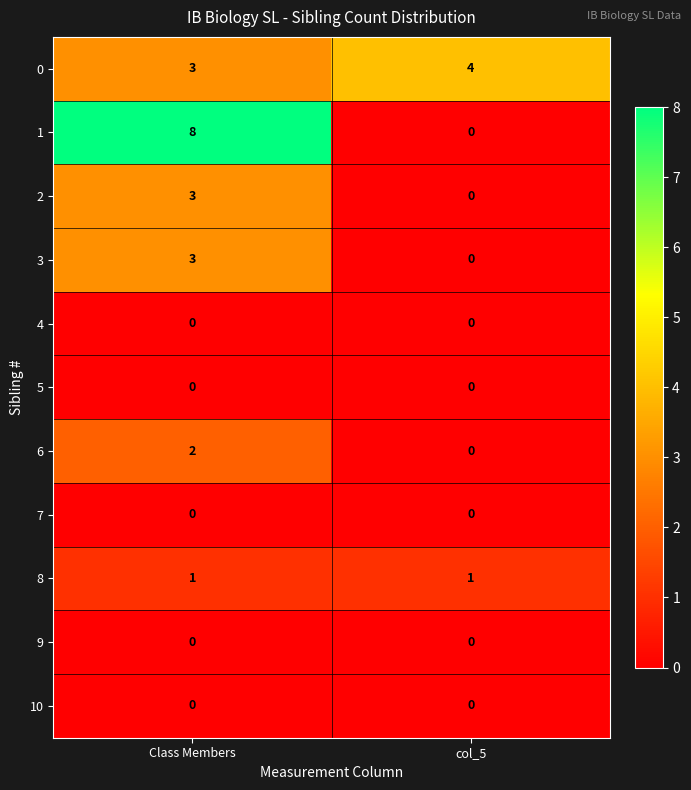

Reading left to right, transcribe all the data shown in this chart.

0: Class Members=3	col_5=4
1: Class Members=8	col_5=0
2: Class Members=3	col_5=0
3: Class Members=3	col_5=0
4: Class Members=0	col_5=0
5: Class Members=0	col_5=0
6: Class Members=2	col_5=0
7: Class Members=0	col_5=0
8: Class Members=1	col_5=1
9: Class Members=0	col_5=0
10: Class Members=0	col_5=0